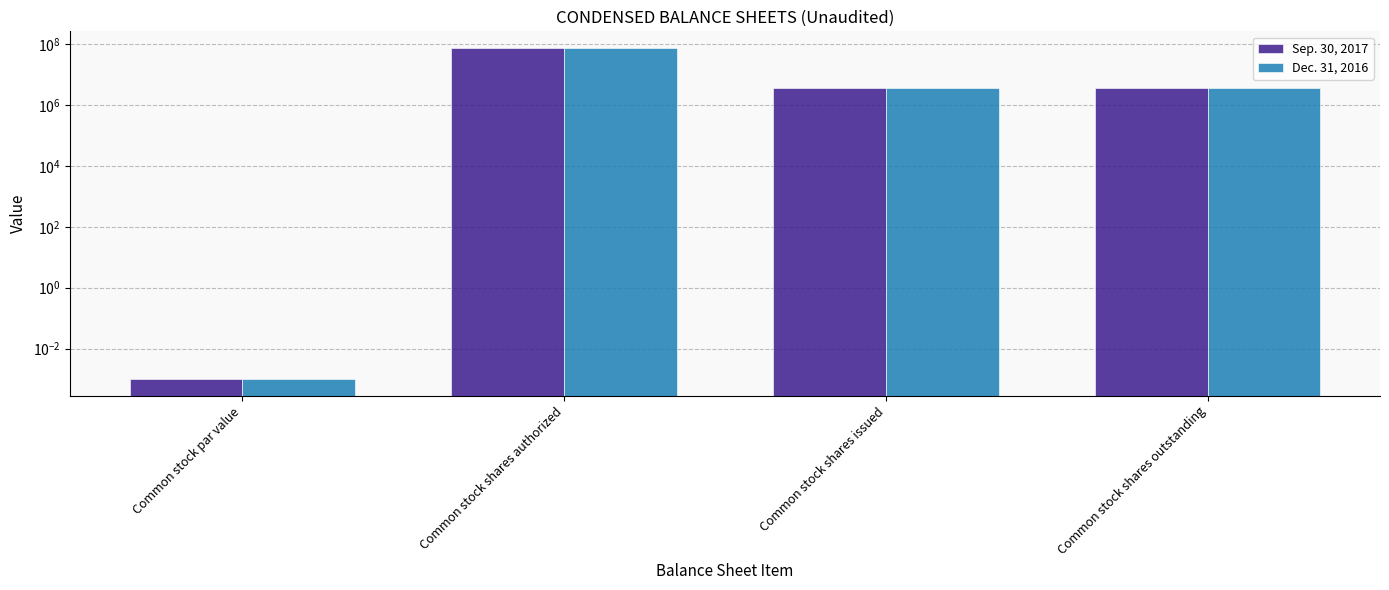

What is the difference between the second highest and minimum values in the Sep. 30, 2017 series?

3625000.0